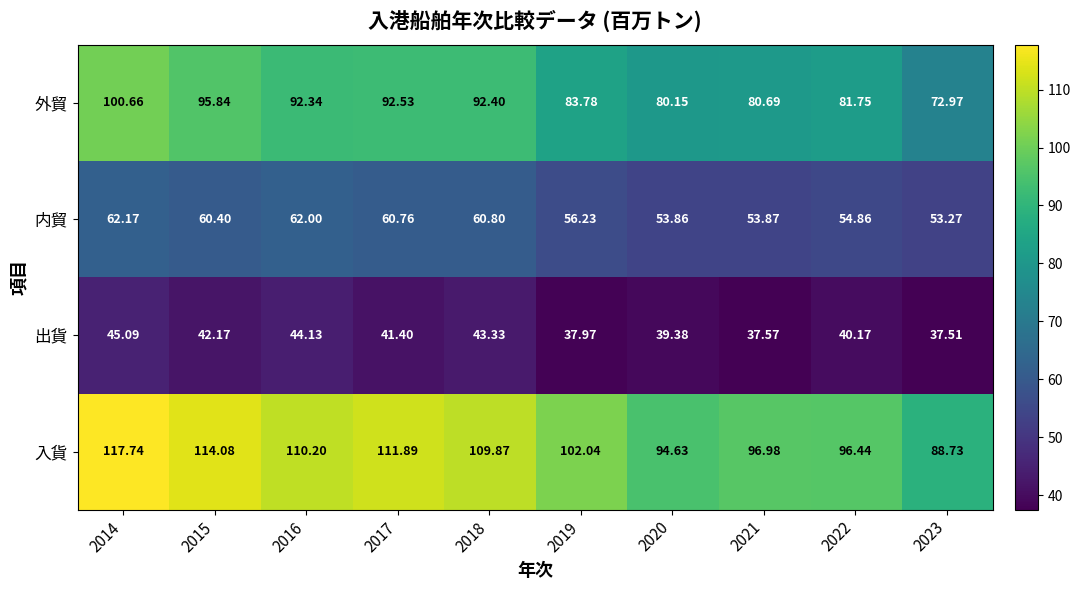

Rank the series by their maximum value, from lowest to highest.

出貨, 内貿, 外貿, 入貨